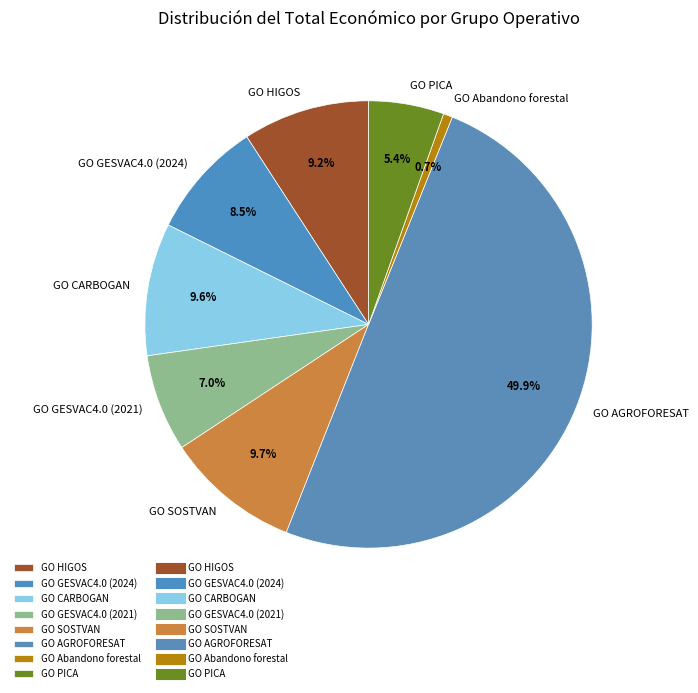

To the nearest percent, what percentage of the pie is GO PICA?

5%